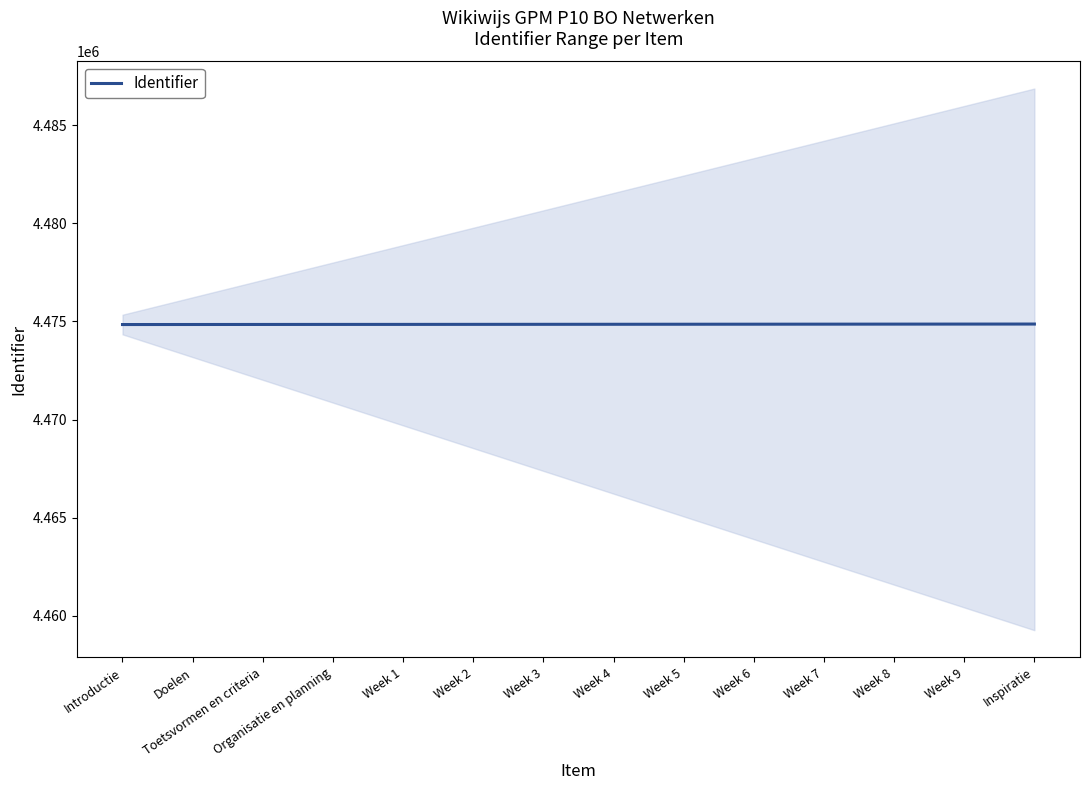

Rank the categories by value from lowest to highest.

Introductie, Doelen, Toetsvormen en criteria, Organisatie en planning, Week 1, Week 2, Week 3, Week 4, Week 5, Week 6, Week 7, Week 8, Week 9, Inspiratie